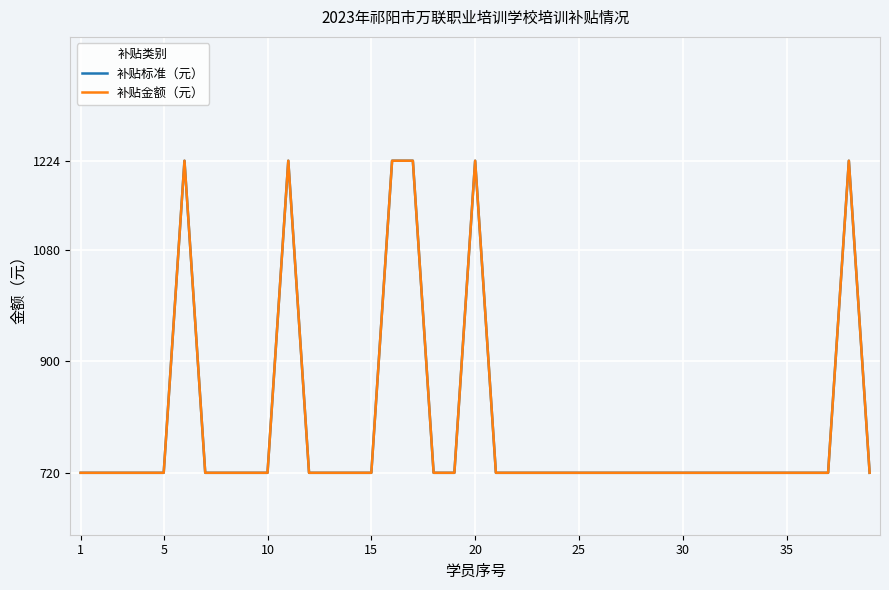

Does the chart display data point markers on the line(s)?

No